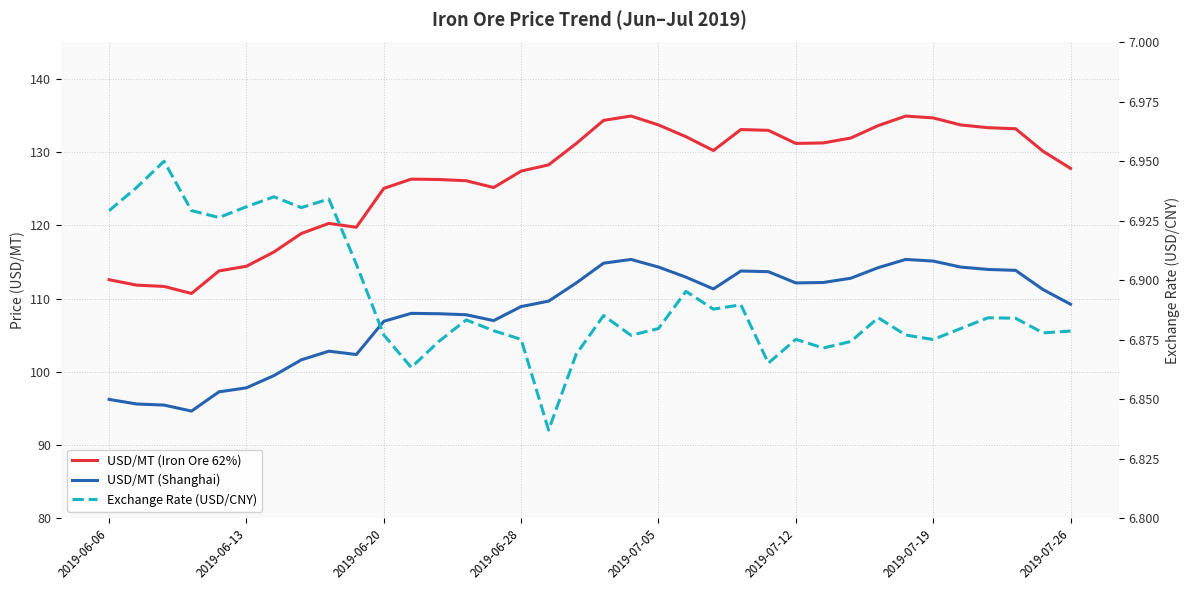

At which category does the chart reach its minimum across all series?

16